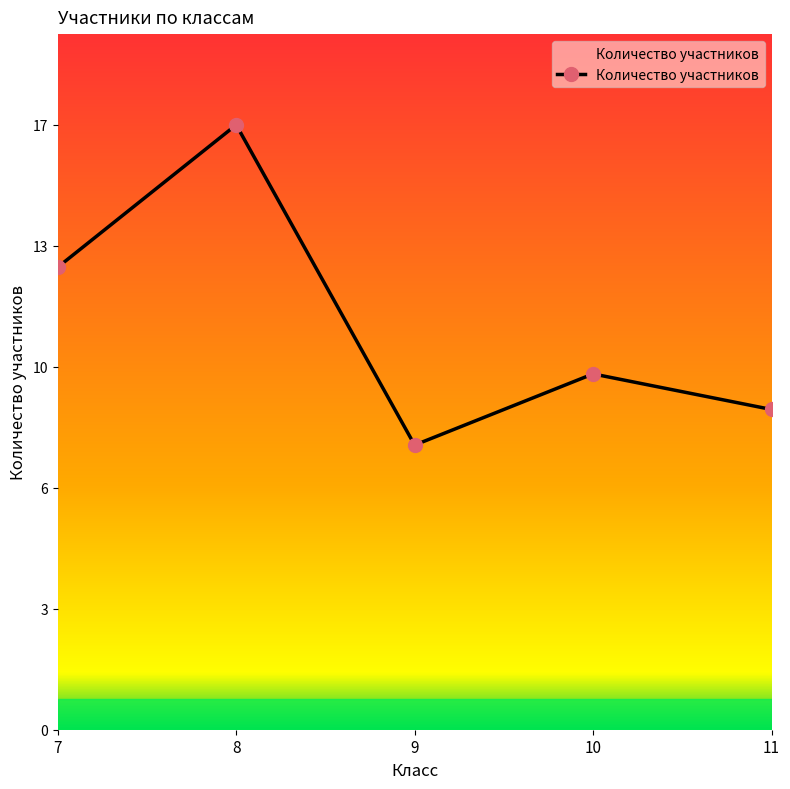

Does the chart have visible grid lines?

No